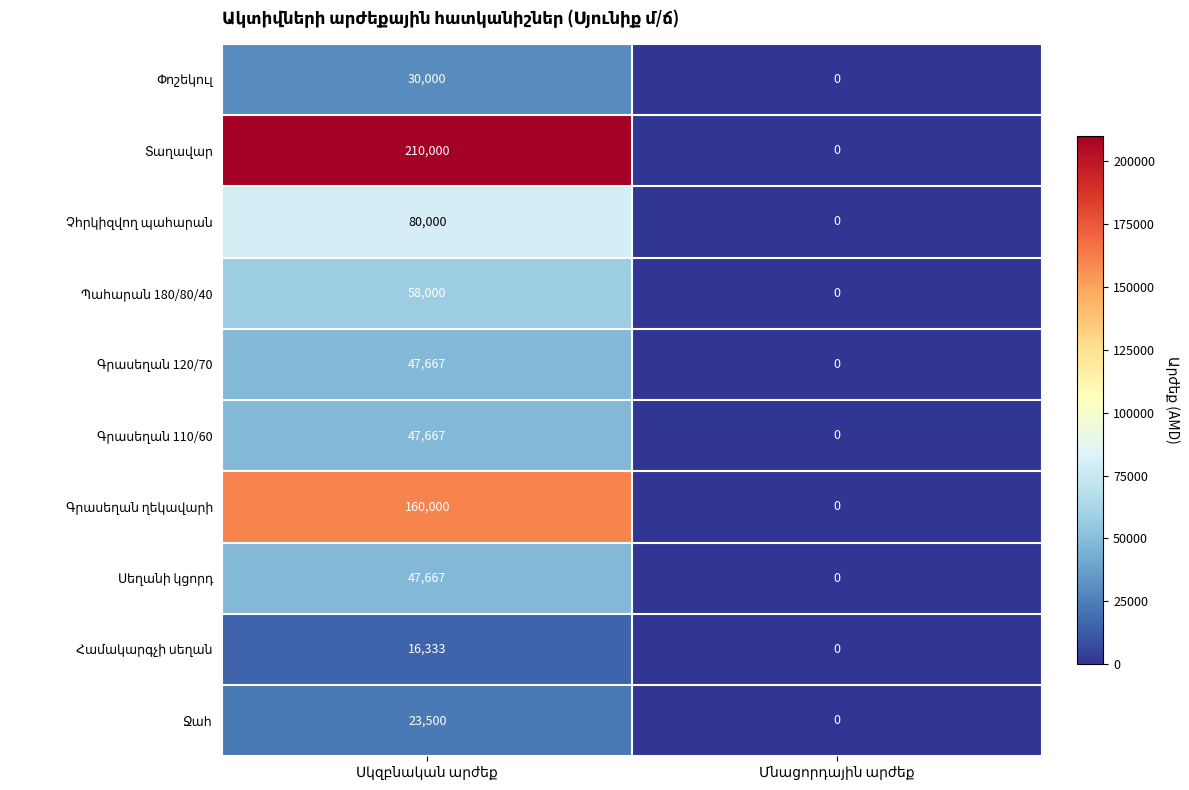

What is the maximum value shown in the chart?

210000